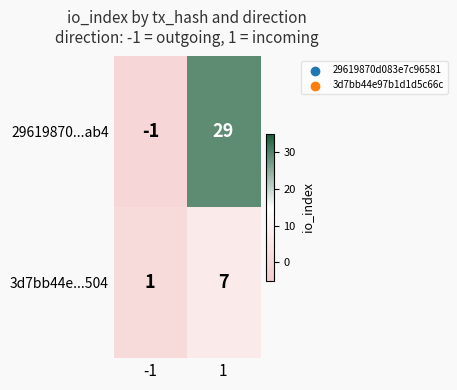

What is the approximate value of 29619870...ab4 at 1?

29